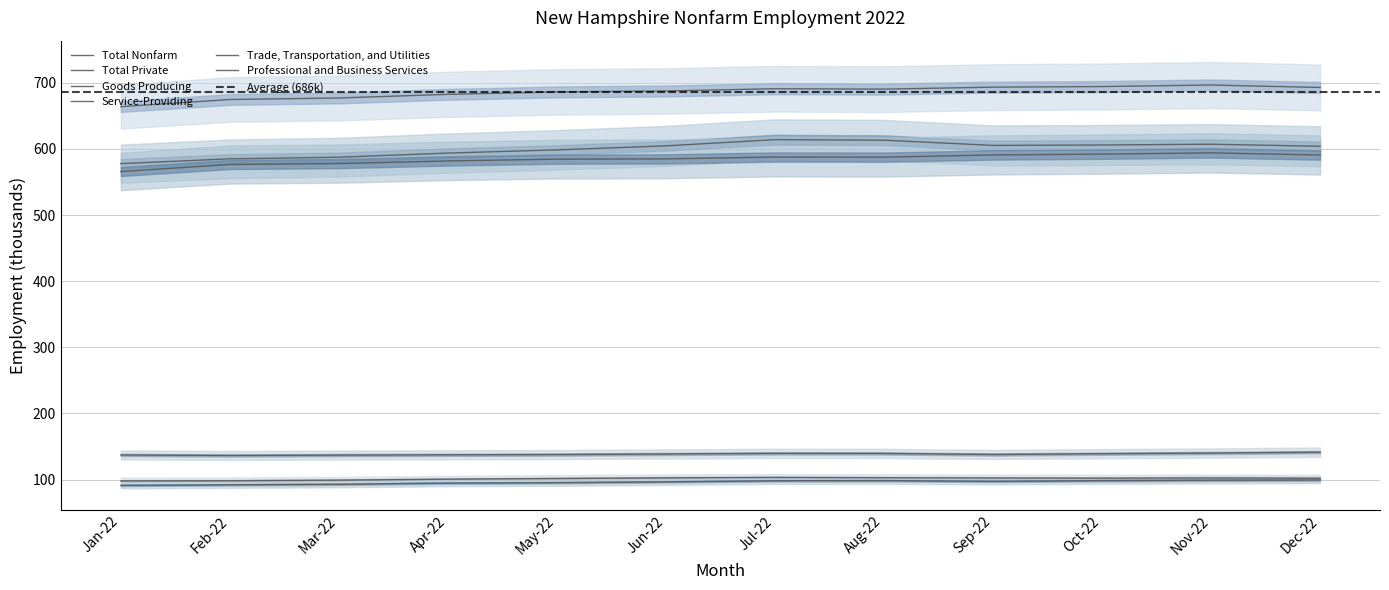

At which category is the sum across all series the highest?

Nov-22